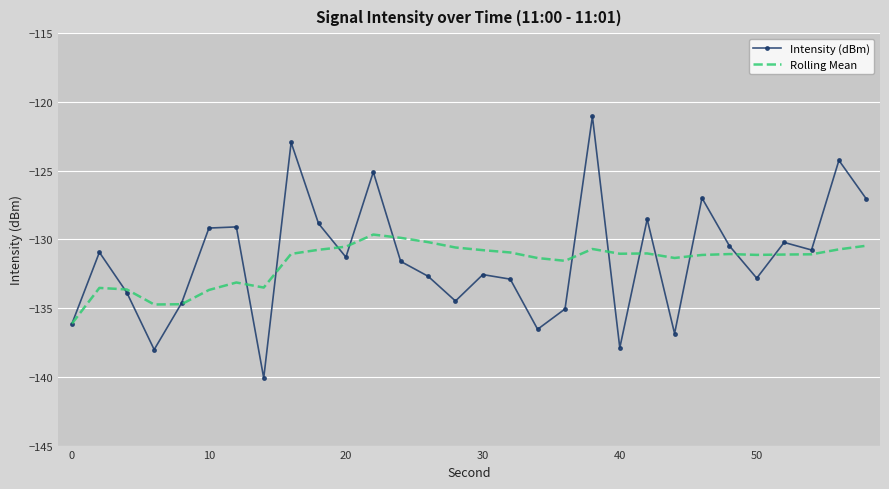

List the series in order of their peak value, highest first.

Intensity (dBm), Rolling Mean